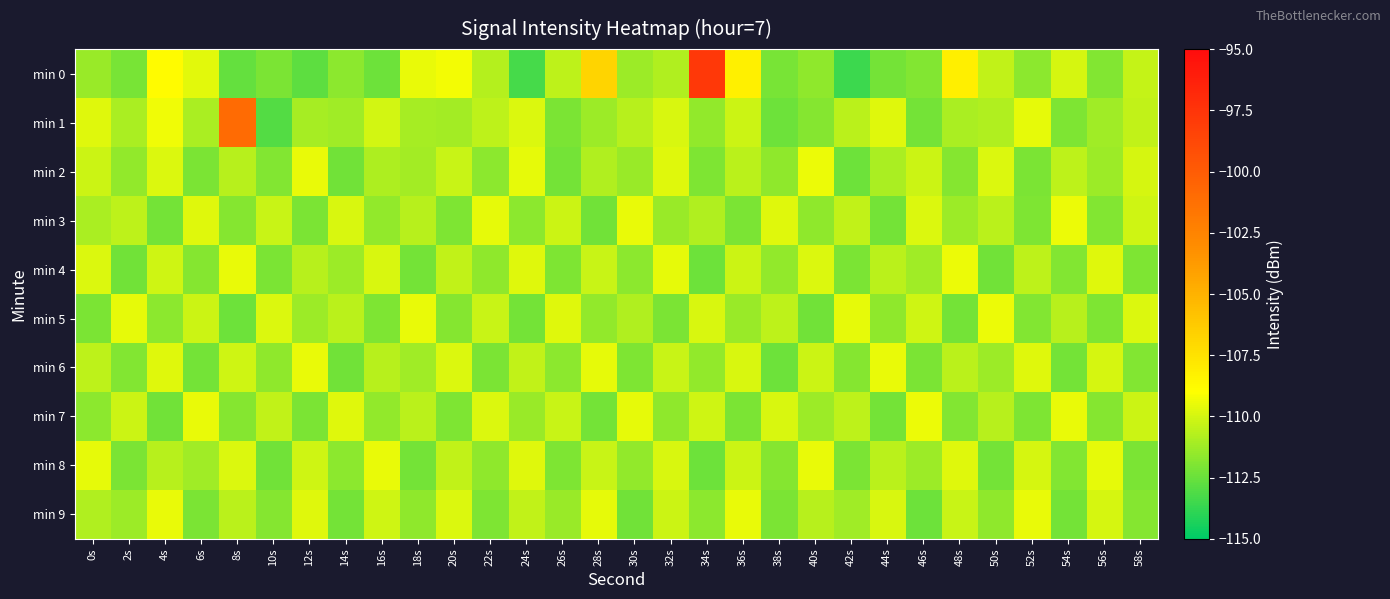

Reading right to left, transcribe all the data shown in this chart.

min 0: 58s=-110.3	56s=-111.9	54s=-110.0	52s=-111.7	50s=-110.4	48s=-108.2	46s=-111.9	44s=-112.2	42s=-113.6	40s=-111.6	38s=-112.1	36s=-108.2	34s=-97.8	32s=-110.8	30s=-111.3	28s=-106.8	26s=-110.5	24s=-113.3	22s=-110.7	20s=-109.2	18s=-109.5	16s=-112.3	14s=-111.7	12s=-112.7	10s=-112.1	8s=-112.6	6s=-109.6	4s=-108.8	2s=-112.2	0s=-111.3
min 1: 58s=-110.4	56s=-111.2	54s=-112.0	52s=-109.6	50s=-110.8	48s=-111.0	46s=-112.2	44s=-109.7	42s=-110.6	40s=-111.8	38s=-112.4	36s=-110.2	34s=-111.5	32s=-109.9	30s=-110.7	28s=-111.3	26s=-112.1	24s=-109.8	22s=-110.5	20s=-111.1	18s=-111.0	16s=-110.1	14s=-111.2	12s=-111.1	10s=-113.0	8s=-101.0	6s=-111.0	4s=-109.3	2s=-111.0	0s=-109.7
min 2: 58s=-110.0	56s=-111.3	54s=-110.5	52s=-112.1	50s=-109.8	48s=-111.8	46s=-110.2	44s=-111.0	42s=-112.4	40s=-109.4	38s=-111.6	36s=-110.6	34s=-112.0	32s=-109.7	30s=-111.4	28s=-110.8	26s=-112.2	24s=-109.6	22s=-111.7	20s=-110.3	18s=-111.1	16s=-110.9	14s=-112.3	12s=-109.5	10s=-111.9	8s=-110.7	6s=-112.1	4s=-109.8	2s=-111.5	0s=-110.2
min 3: 58s=-110.1	56s=-111.9	54s=-109.4	52s=-112.0	50s=-110.6	48s=-111.3	46s=-109.8	44s=-112.2	42s=-110.4	40s=-111.6	38s=-109.7	36s=-112.1	34s=-110.8	32s=-111.4	30s=-109.5	28s=-112.3	26s=-110.2	24s=-111.7	22s=-109.6	20s=-112.0	18s=-110.7	16s=-111.5	14s=-109.9	12s=-112.1	10s=-110.3	8s=-111.8	6s=-109.7	4s=-112.2	2s=-110.5	0s=-111.0
min 4: 58s=-112.0	56s=-109.7	54s=-111.9	52s=-110.5	50s=-112.3	48s=-109.4	46s=-111.2	44s=-110.6	42s=-112.1	40s=-109.8	38s=-111.5	36s=-110.2	34s=-112.4	32s=-109.6	30s=-111.7	28s=-110.3	26s=-112.0	24s=-109.7	22s=-111.6	20s=-110.4	18s=-112.2	16s=-109.9	14s=-111.3	12s=-110.7	10s=-112.1	8s=-109.5	6s=-111.8	4s=-110.1	2s=-112.3	0s=-109.8
min 5: 58s=-109.8	56s=-112.0	54s=-110.7	52s=-111.9	50s=-109.4	48s=-112.2	46s=-110.1	44s=-111.6	42s=-109.6	40s=-112.3	38s=-110.5	36s=-111.4	34s=-109.9	32s=-112.1	30s=-110.8	28s=-111.5	26s=-109.7	24s=-112.2	22s=-110.3	20s=-111.8	18s=-109.5	16s=-112.0	14s=-110.6	12s=-111.3	10s=-109.8	8s=-112.4	6s=-110.2	4s=-111.7	2s=-109.6	0s=-112.1
min 6: 58s=-111.9	56s=-110.0	54s=-112.2	52s=-109.7	50s=-111.3	48s=-110.6	46s=-112.1	44s=-109.5	42s=-111.8	40s=-110.2	38s=-112.4	36s=-109.9	34s=-111.5	32s=-110.3	30s=-112.0	28s=-109.6	26s=-111.7	24s=-110.4	22s=-112.1	20s=-109.8	18s=-111.2	16s=-110.7	14s=-112.3	12s=-109.5	10s=-111.6	8s=-110.1	6s=-112.2	4s=-109.7	2s=-111.9	0s=-110.5
min 7: 58s=-110.2	56s=-111.8	54s=-109.5	52s=-112.0	50s=-110.7	48s=-111.9	46s=-109.4	44s=-112.2	42s=-110.5	40s=-111.3	38s=-109.9	36s=-112.1	34s=-110.1	32s=-111.6	30s=-109.6	28s=-112.2	26s=-110.3	24s=-111.4	22s=-109.8	20s=-112.0	18s=-110.6	16s=-111.5	14s=-109.7	12s=-112.1	10s=-110.4	8s=-111.8	6s=-109.5	4s=-112.3	2s=-110.2	0s=-111.7
min 8: 58s=-112.1	56s=-109.6	54s=-111.9	52s=-110.0	50s=-112.2	48s=-109.7	46s=-111.3	44s=-110.6	42s=-112.1	40s=-109.5	38s=-111.8	36s=-110.2	34s=-112.4	32s=-109.9	30s=-111.5	28s=-110.3	26s=-112.0	24s=-109.7	22s=-111.6	20s=-110.4	18s=-112.2	16s=-109.5	14s=-111.7	12s=-110.1	10s=-112.3	8s=-109.8	6s=-111.2	4s=-110.7	2s=-112.1	0s=-109.6
min 9: 58s=-111.8	56s=-110.0	54s=-112.2	52s=-109.5	50s=-111.6	48s=-110.3	46s=-112.4	44s=-109.9	42s=-111.2	40s=-110.7	38s=-112.1	36s=-109.5	34s=-111.7	32s=-110.2	30s=-112.3	28s=-109.6	26s=-111.4	24s=-110.4	22s=-112.0	20s=-109.8	18s=-111.6	16s=-110.1	14s=-112.2	12s=-109.7	10s=-111.8	8s=-110.6	6s=-112.1	4s=-109.5	2s=-111.3	0s=-110.8